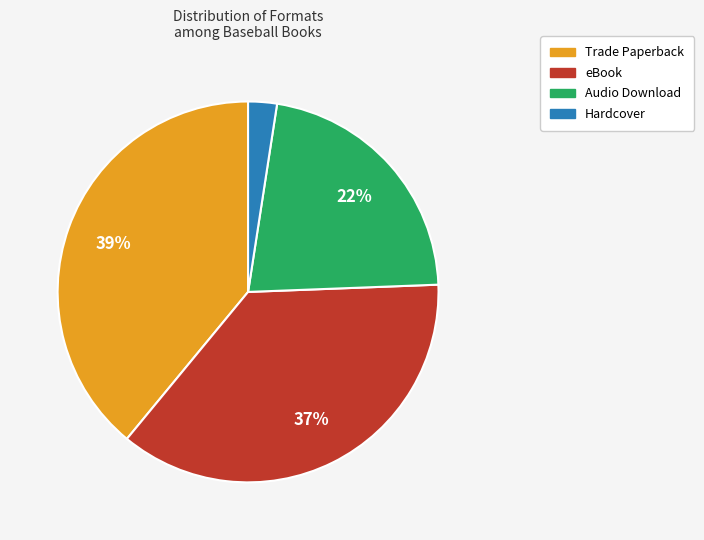

Which category has the smallest portion of the pie?

Hardcover